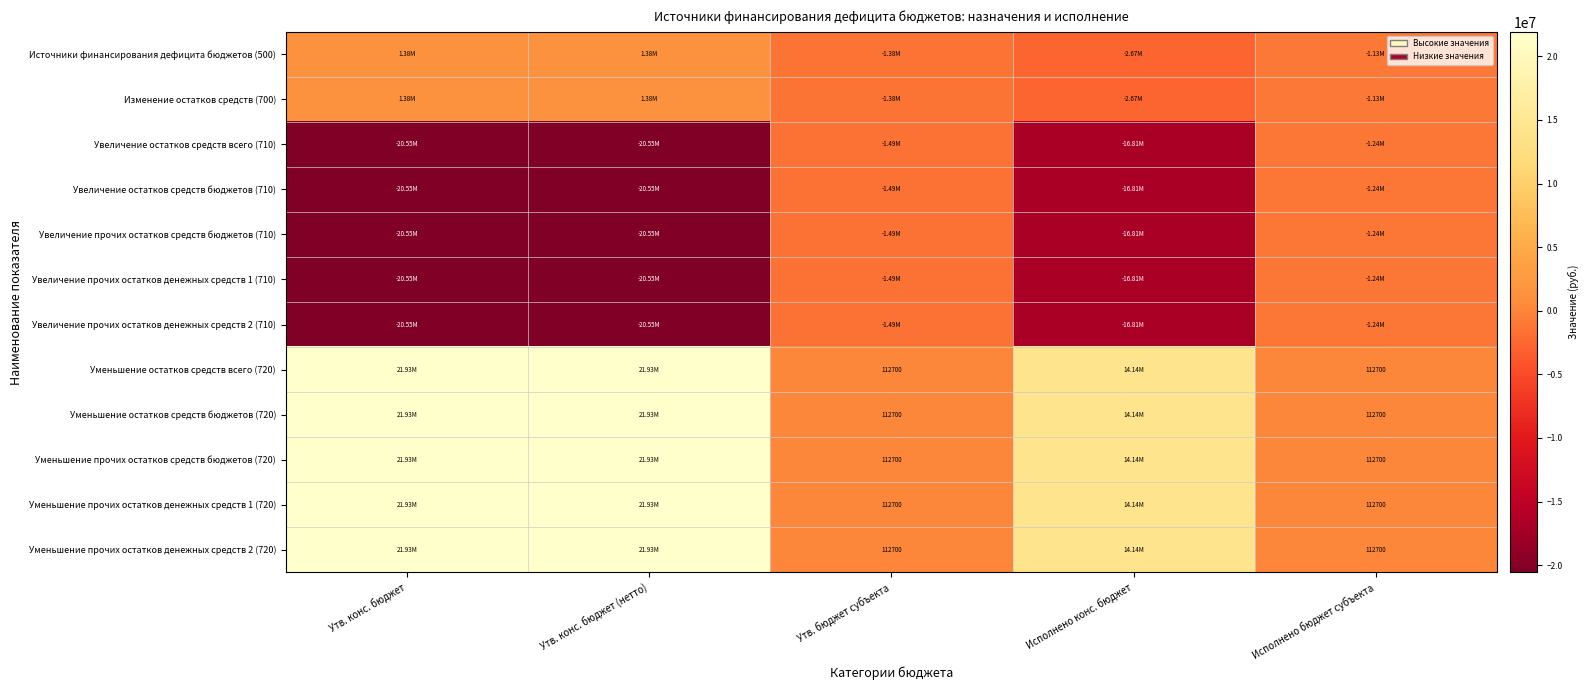

Is it true that Увеличение прочих остатков средств бюджетов (710) equals -2227288.4 at Утв. бюджет субъекта?

False